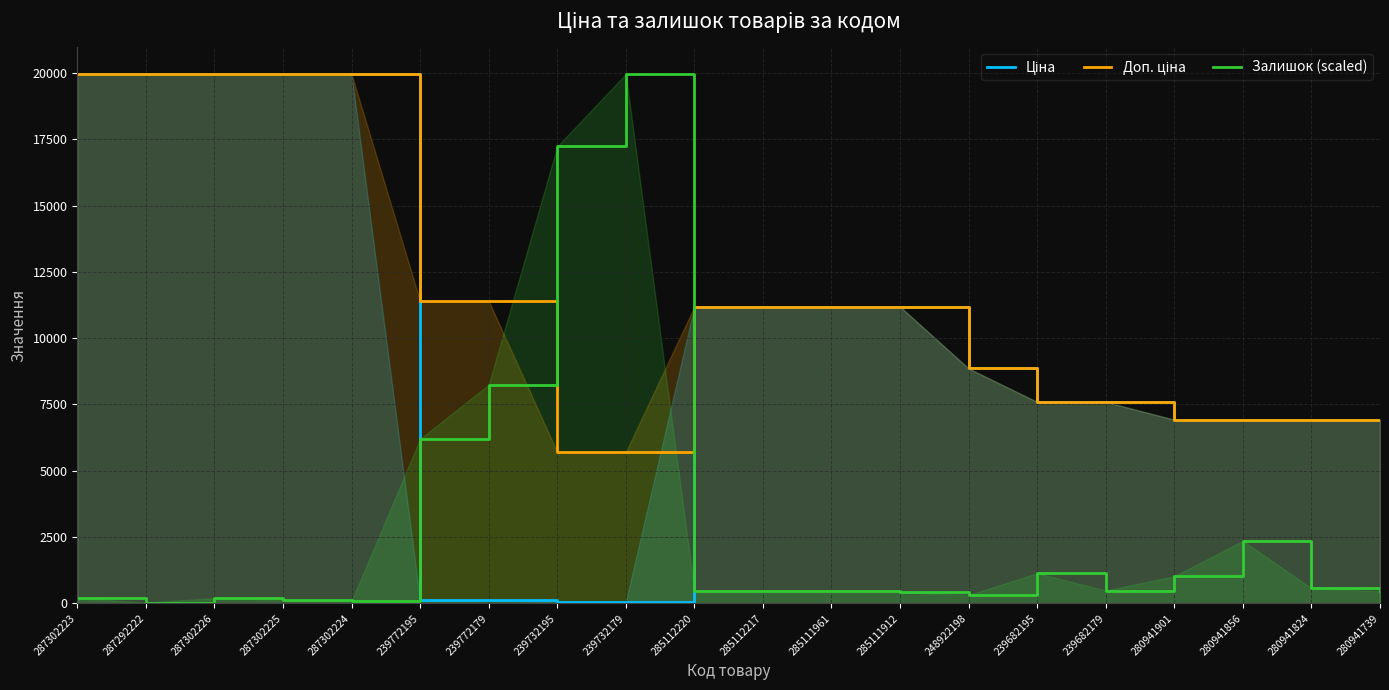

Rank the series by their maximum value, from lowest to highest.

Ціна, Доп. ціна, Залишок (scaled)